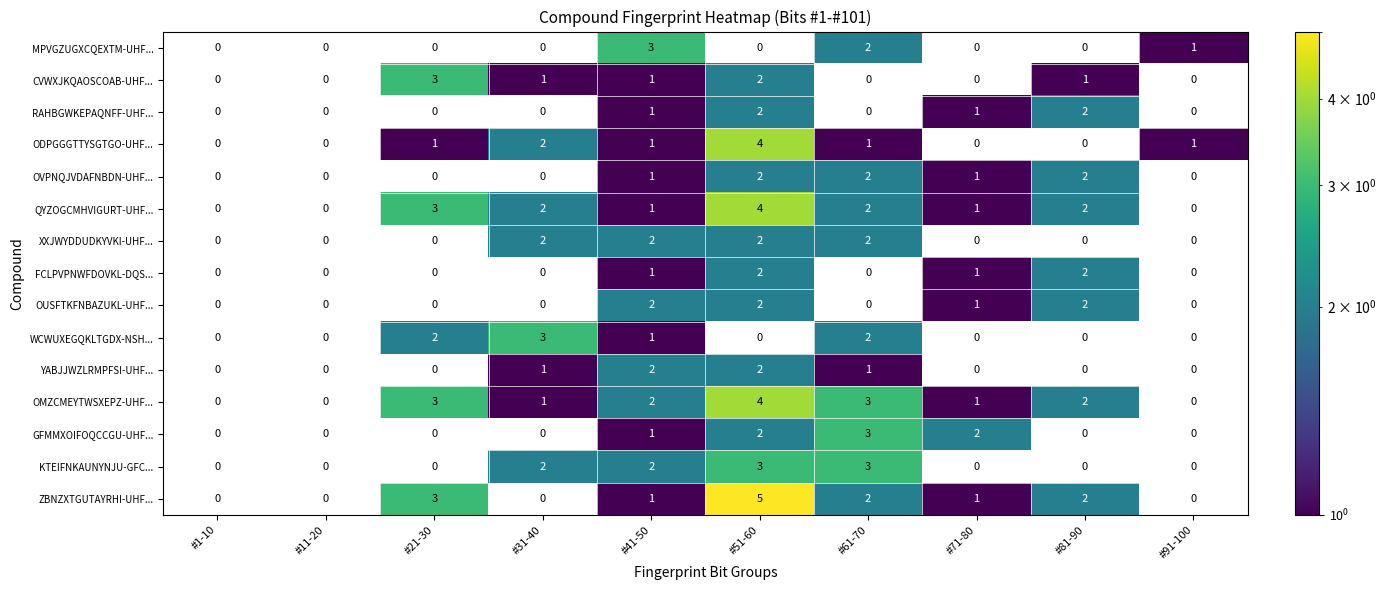

Which category has the lowest value across all series?

#91-100